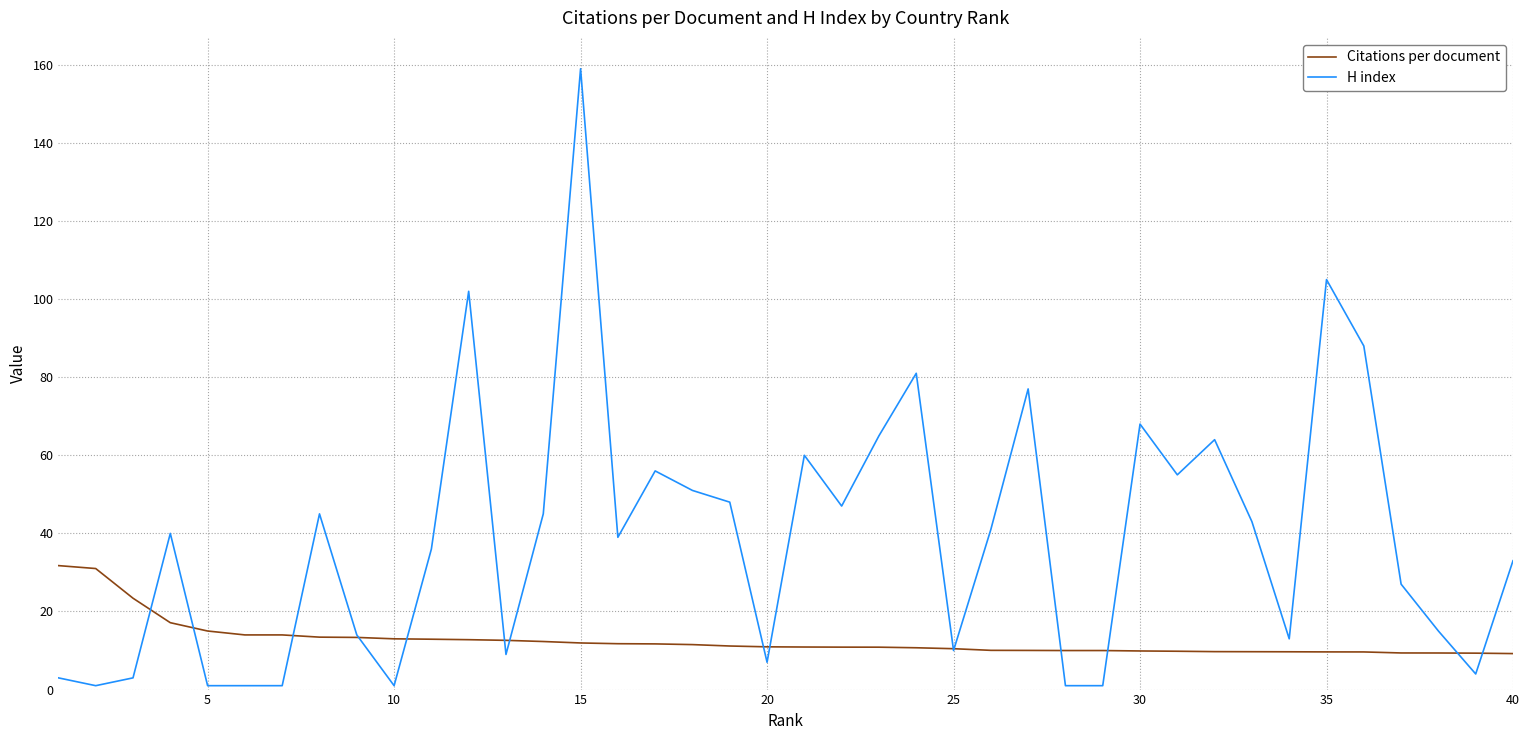

Which series has the largest total across all categories?

H index